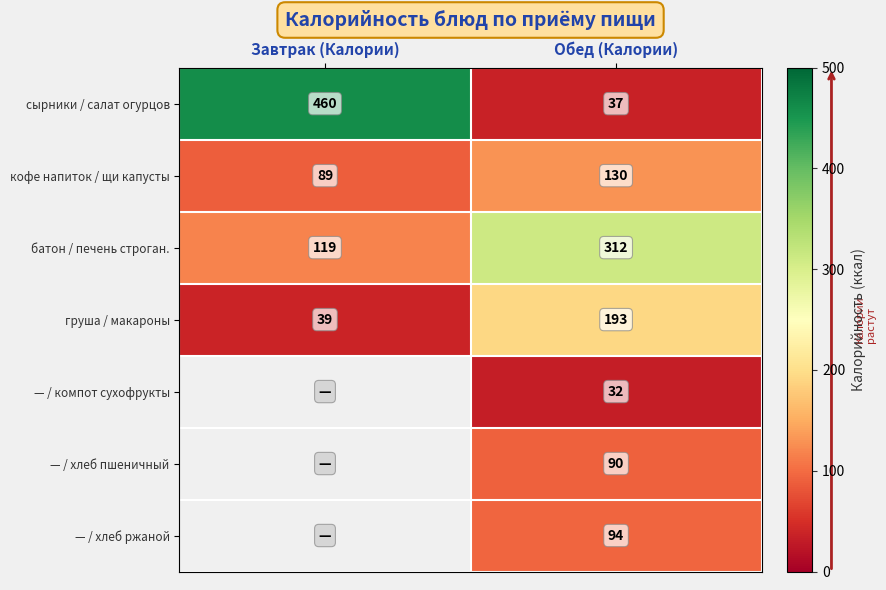

Is the value of — / хлеб ржаной at Обед (Калории) greater than the value of кофе напиток / щи капусты at Обед (Калории)?

No